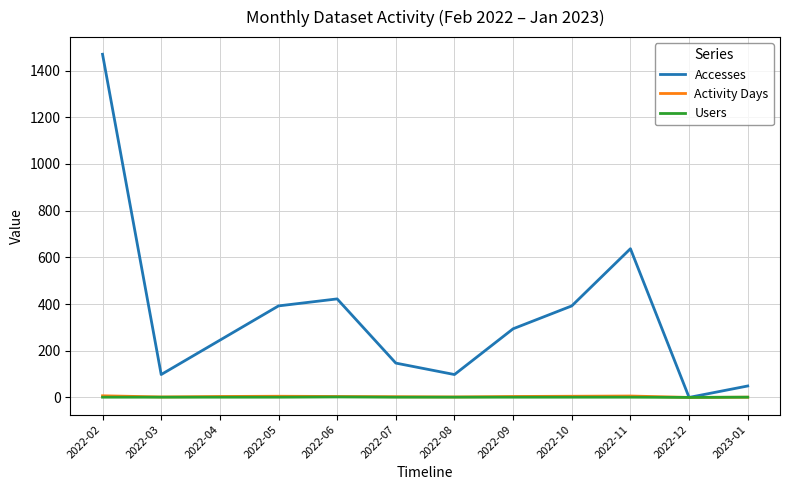

What is the spread (max minus min) of values at 2022-04?

244